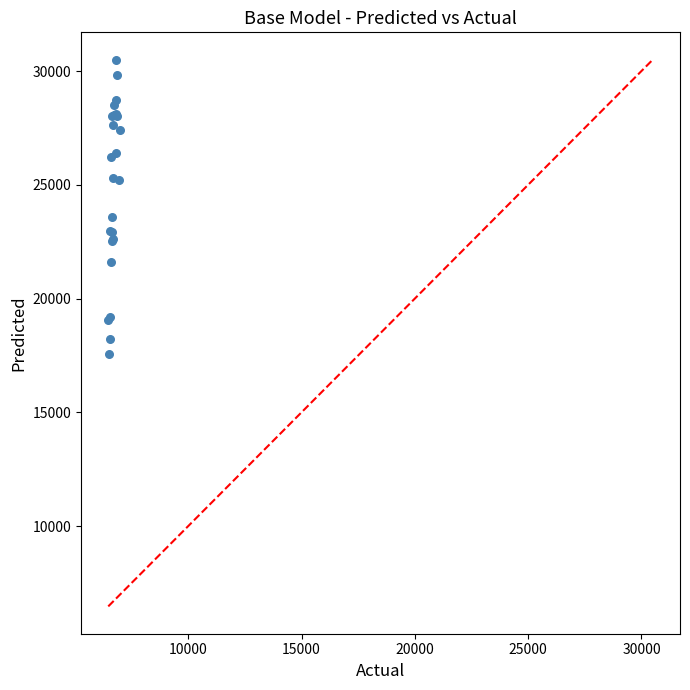

What Y value in the scatter plot is closest to 24040?

23598.6